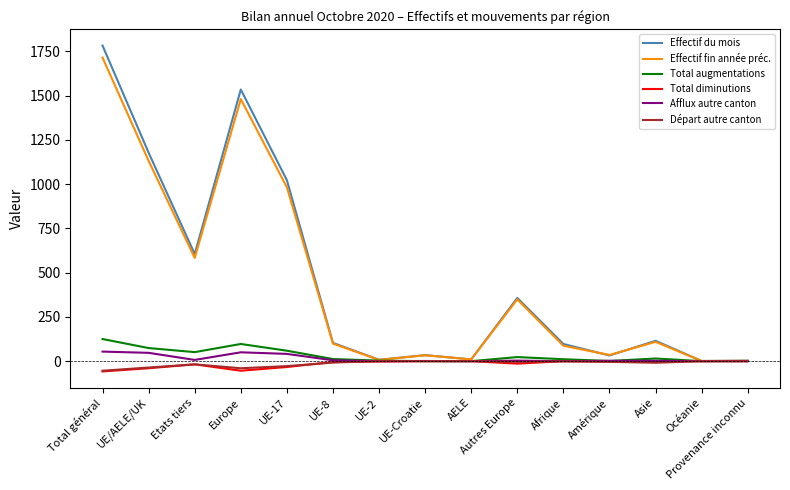

What is the minimum value for Total diminutions?

-58